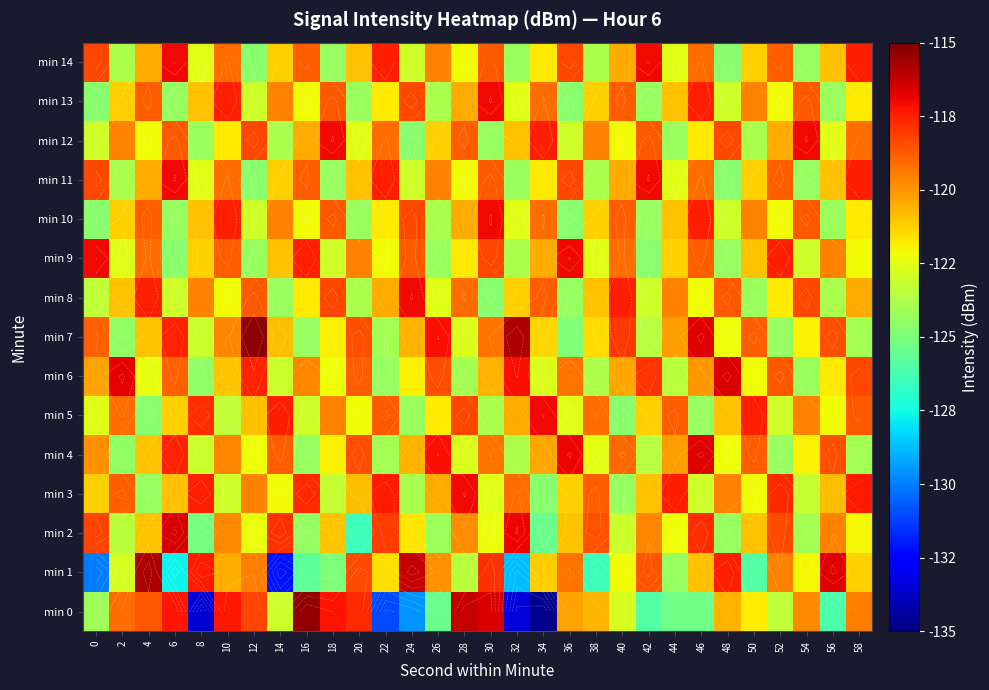

What is the greatest value displayed?

-115.2